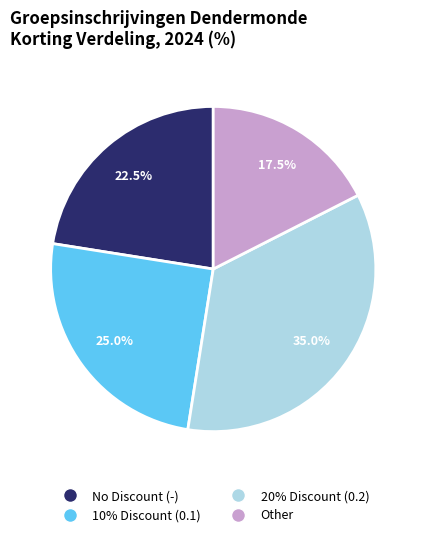

Is there any slice that represents more than half of the pie?

No